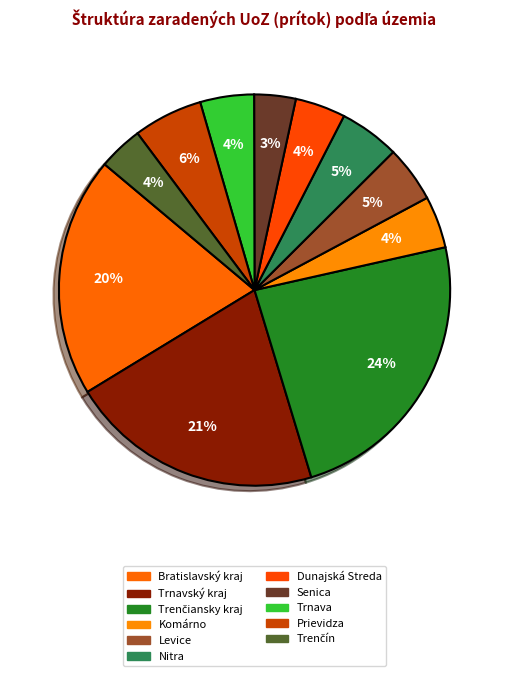

Combined, what portion of the pie is Komárno and Trenčiansky kraj?

28.1%